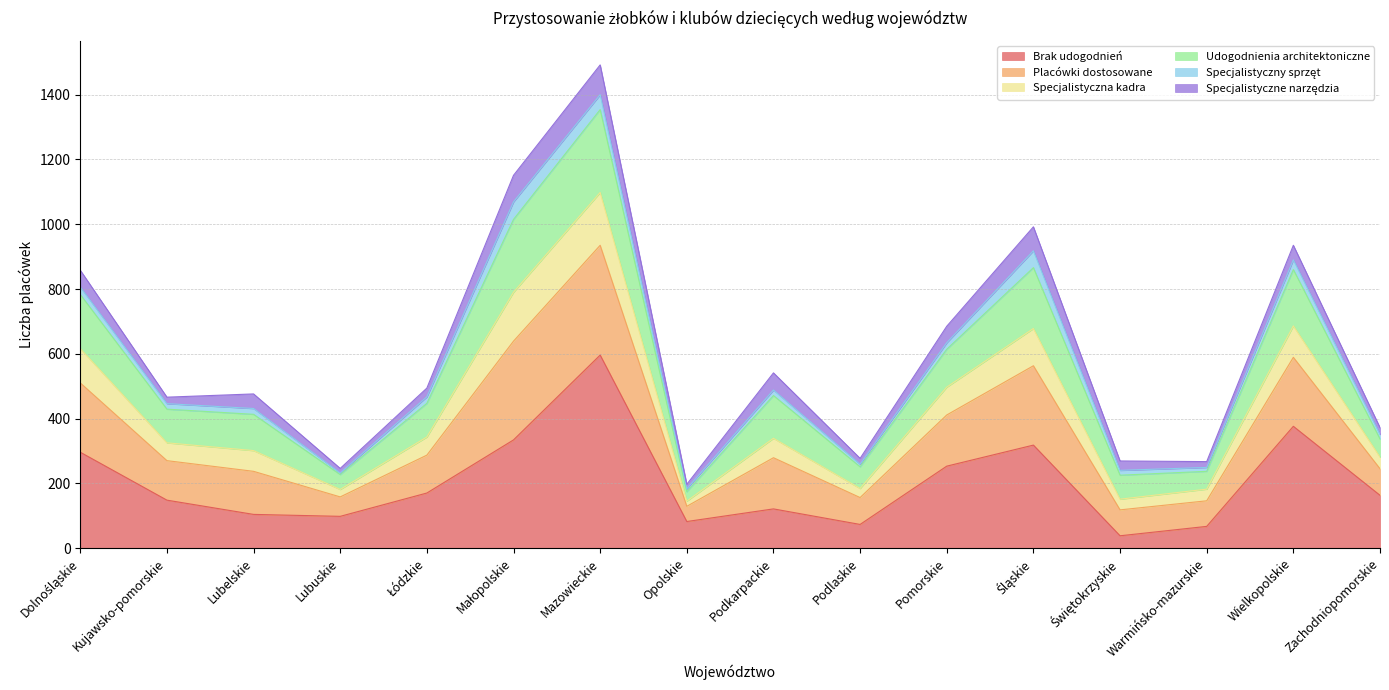

At which label does Brak udogodnień reach its peak?

Mazowieckie